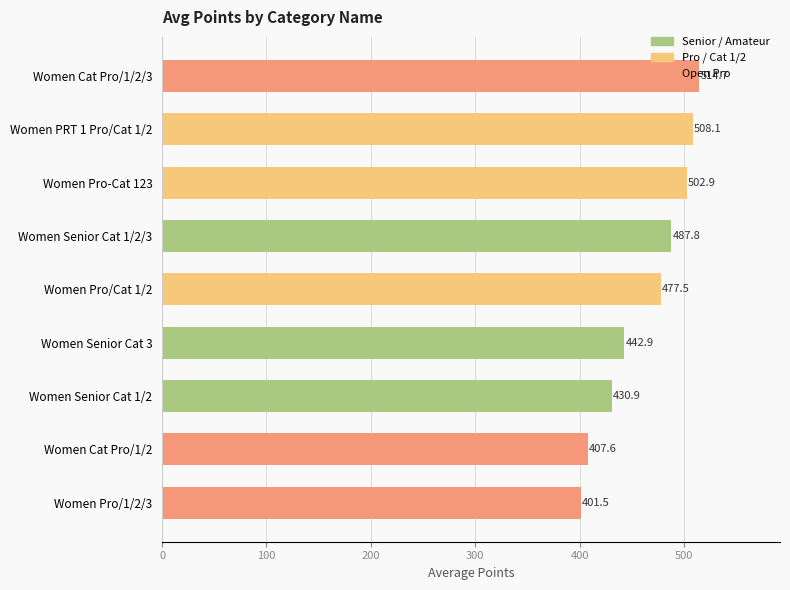

List the labels in order of value, largest first.

Women Cat Pro/1/2/3, Women PRT 1 Pro/Cat 1/2, Women Pro-Cat 123, Women Senior Cat 1/2/3, Women Pro/Cat 1/2, Women Senior Cat 3, Women Senior Cat 1/2, Women Cat Pro/1/2, Women Pro/1/2/3